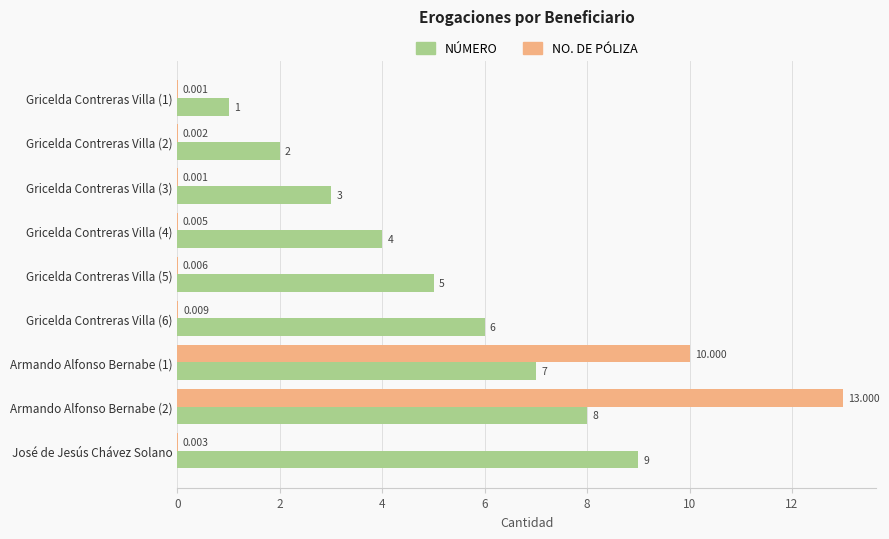

Between Gricelda Contreras Villa (3) and Gricelda Contreras Villa (6), which series saw the biggest shift?

NÚMERO